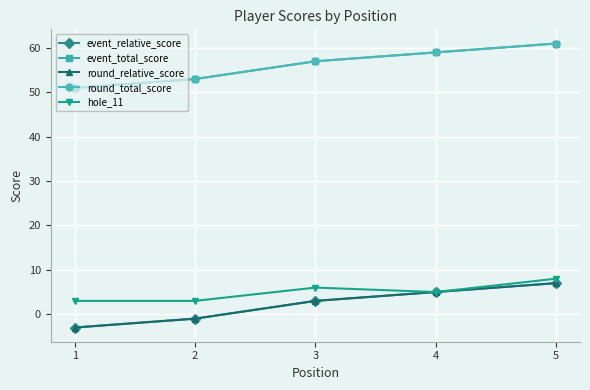

True or false: event_total_score and round_total_score intersect in this chart.

False